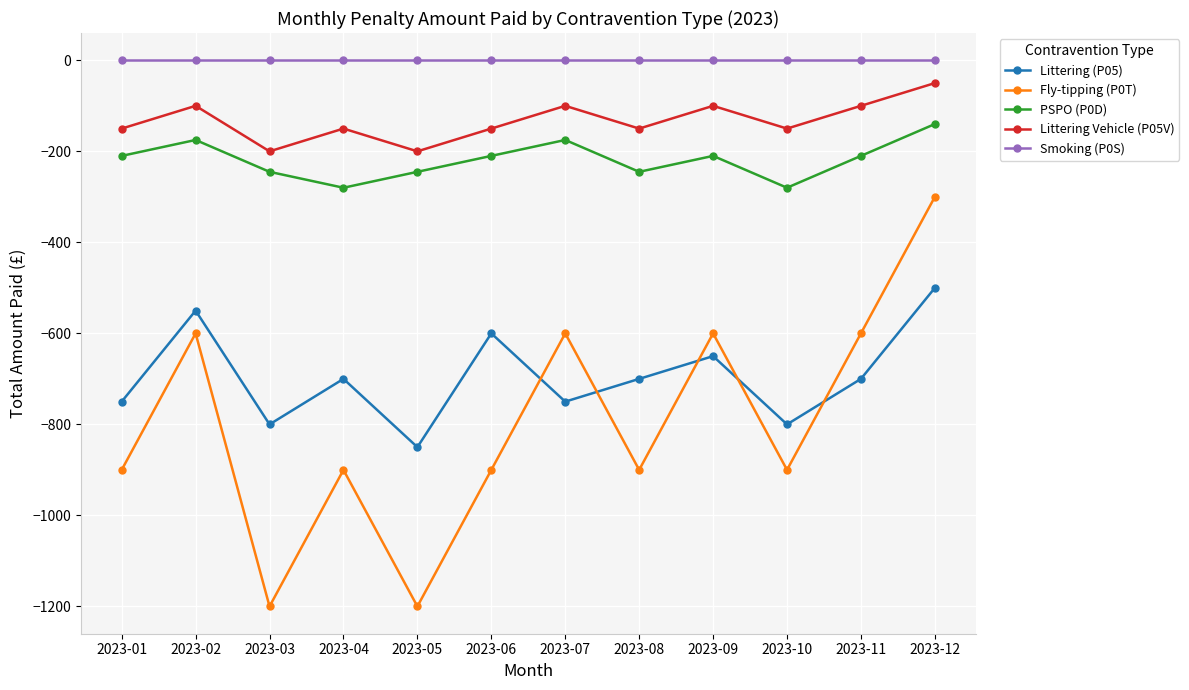

Between 2023-04 and 2023-05, which series saw the biggest shift?

Fly-tipping (P0T)